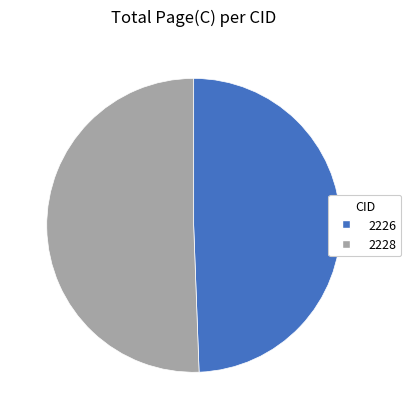

The 2228 slice represents 51% of the pie. True or false?

True